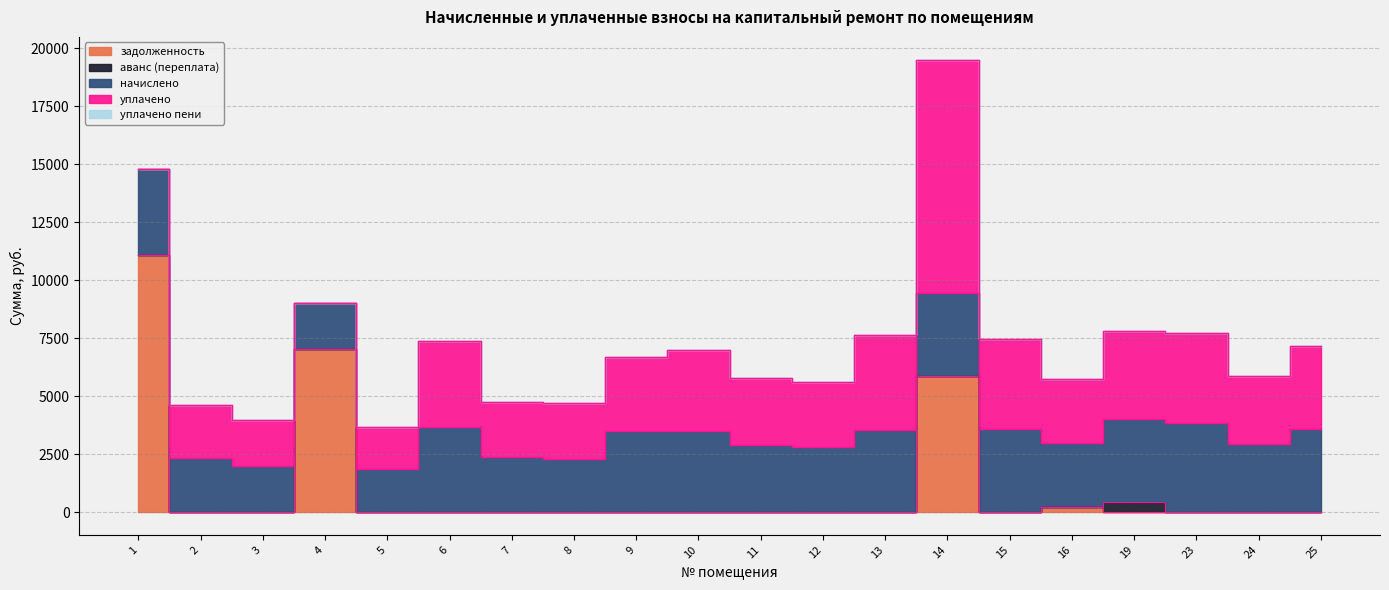

At 16, list the series in order from largest to smallest.

начислено, уплачено, задолженность, уплачено пени, аванс (переплата)